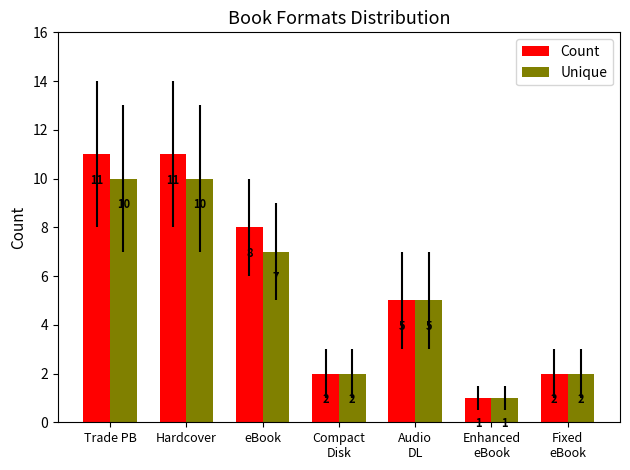

What is the label of the 1st bar from the left?

Trade PB